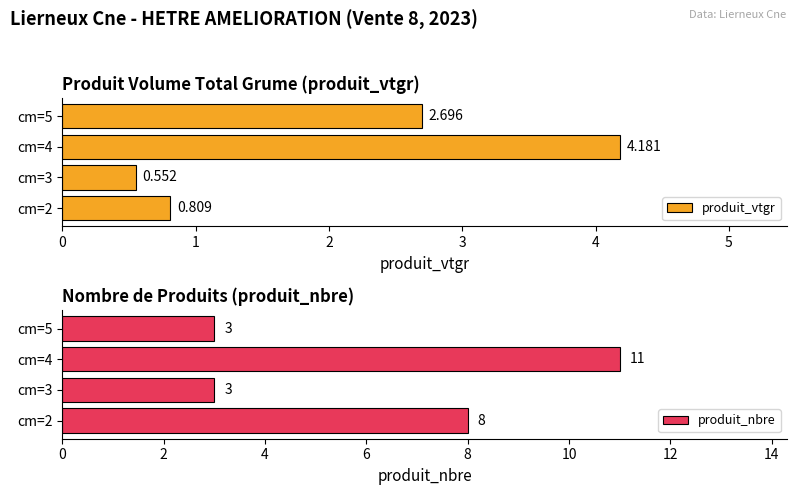

Which series has the largest total across all categories?

produit_nbre